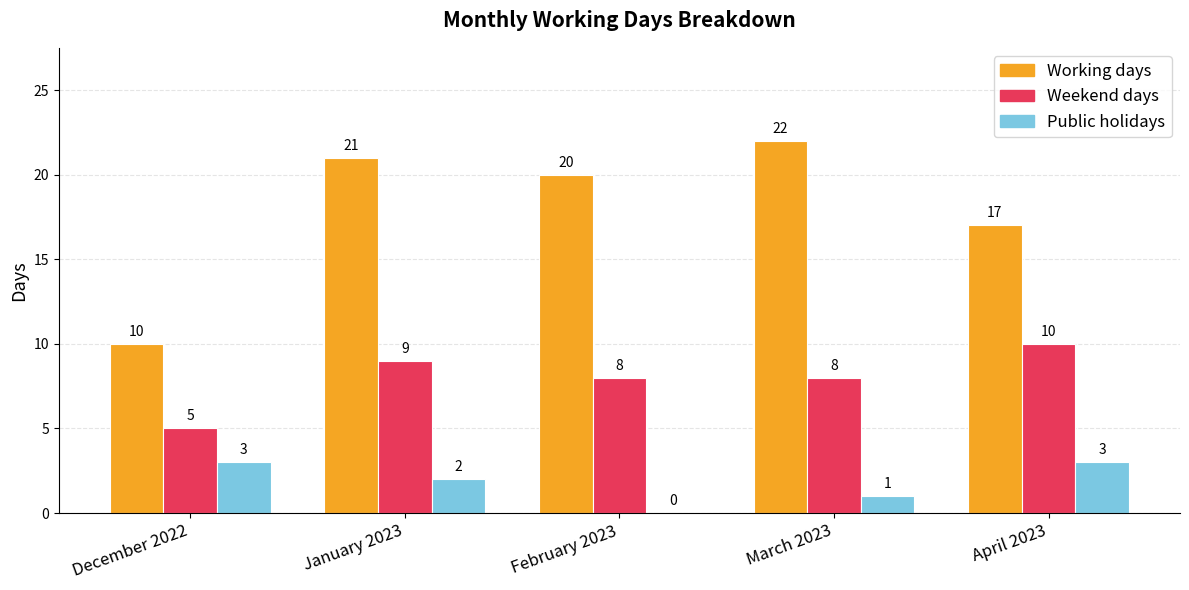

Which series changed the most between January 2023 and April 2023?

Working days